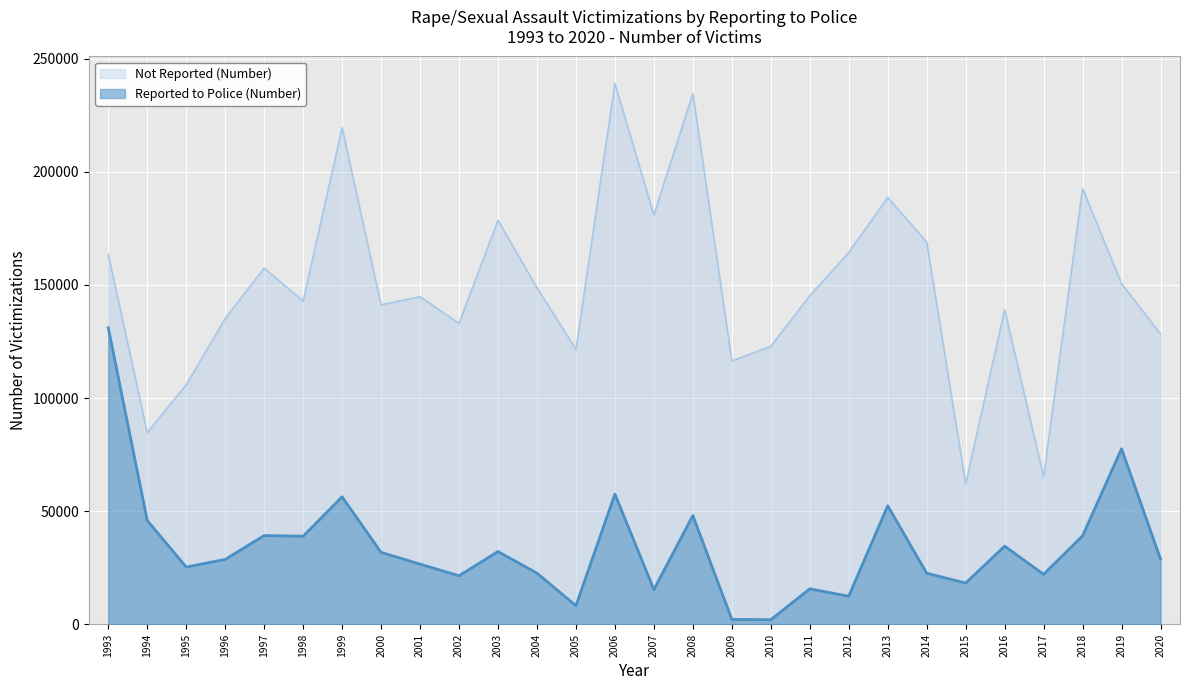

Which category has the highest value across all series?

2006